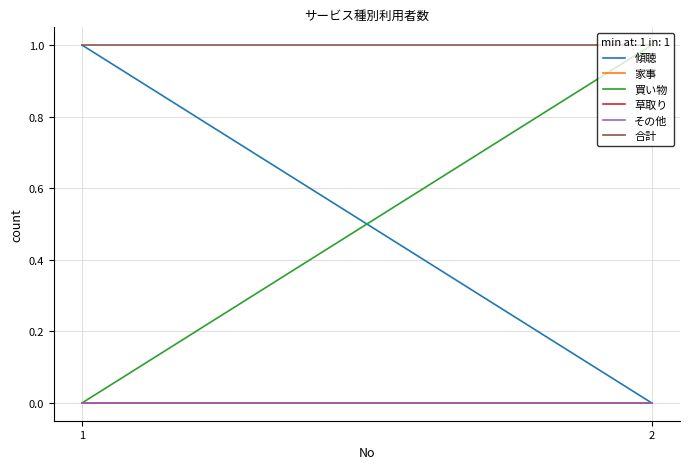

How many data points does each series have?

2